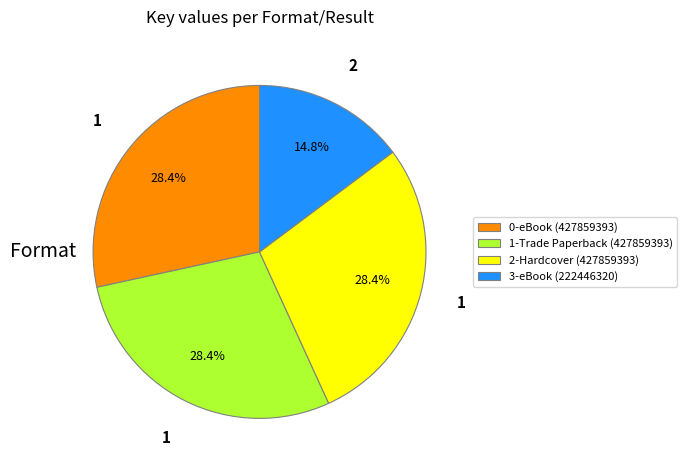

What is the total percentage of 2-Hardcover (427859393) and 3-eBook (222446320)?

43.2%